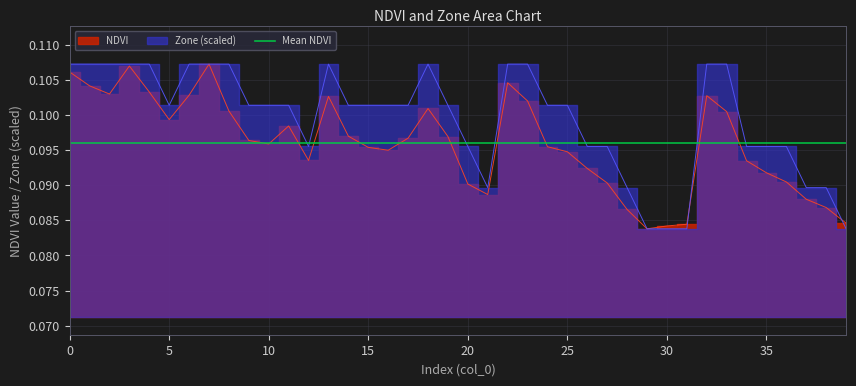

At which category does NDVI reach its first local valley?

2